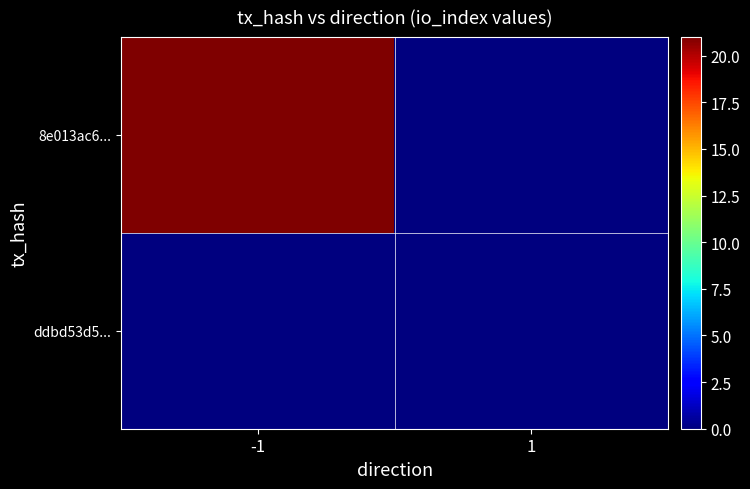

Rank the series at -1 from lowest to highest value.

ddbd53d5..., 8e013ac6...